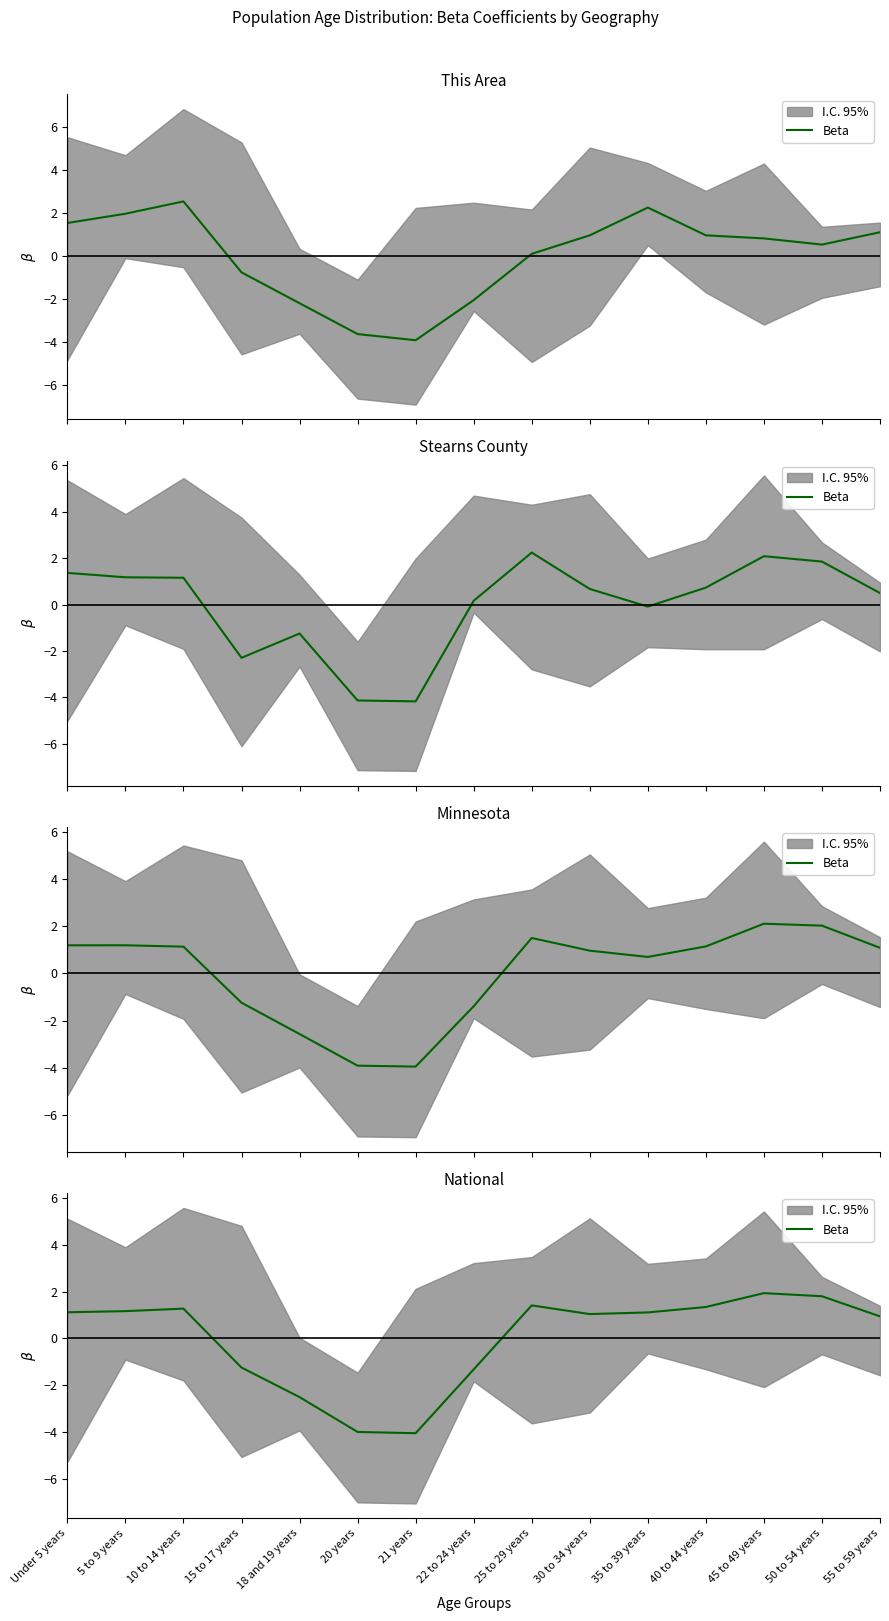

What is the label of the 4th point from the right?

40 to 44 years